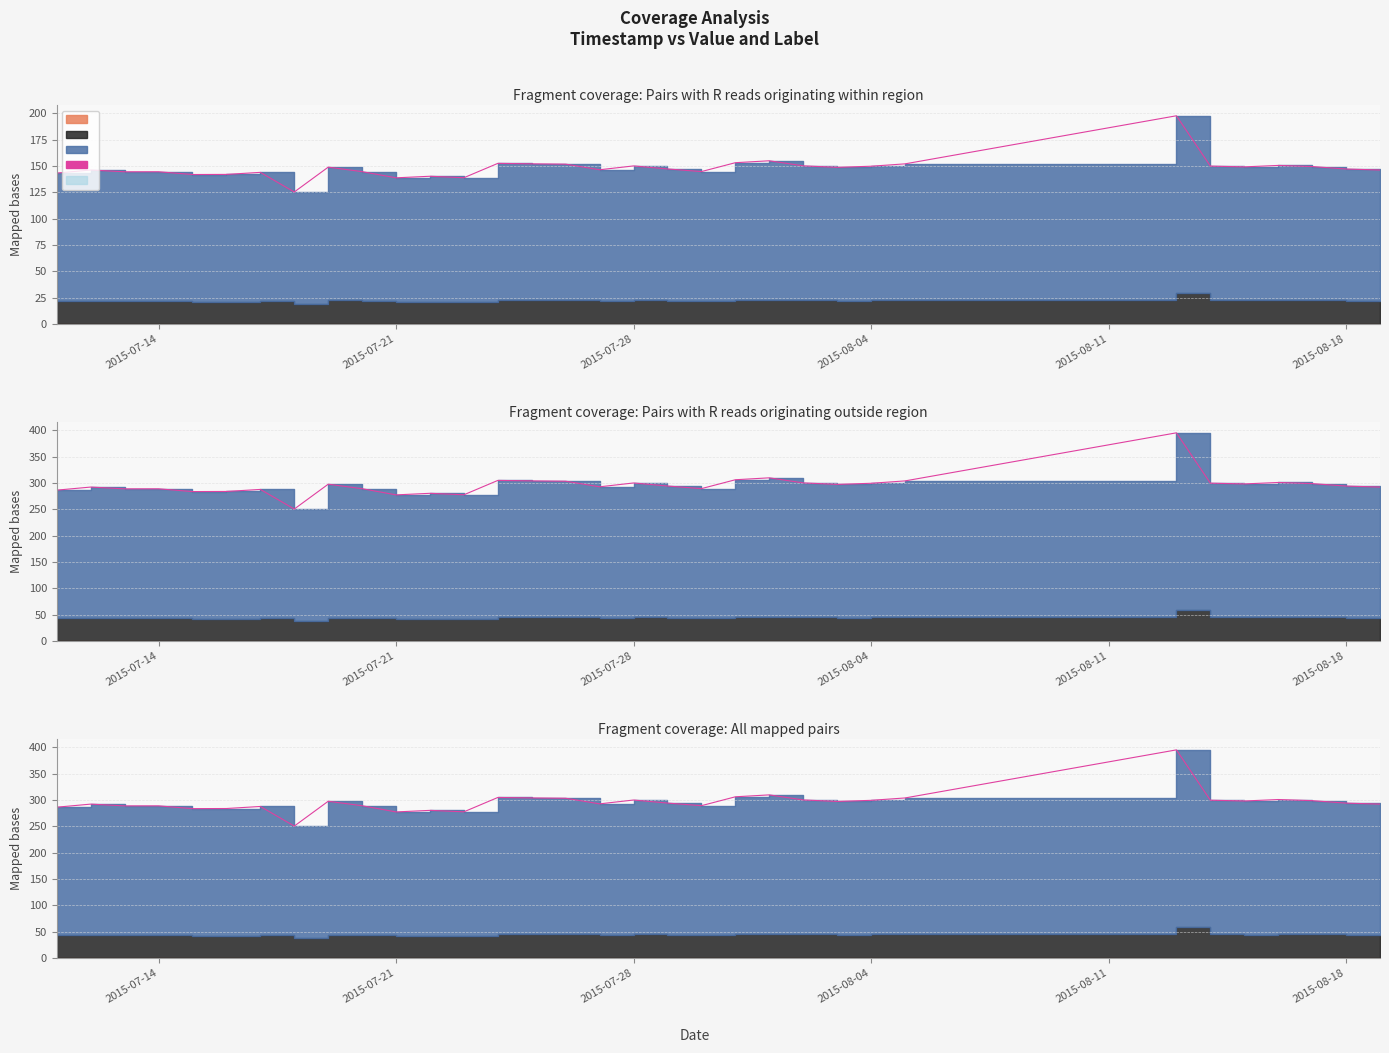

What is the average value?

296.3